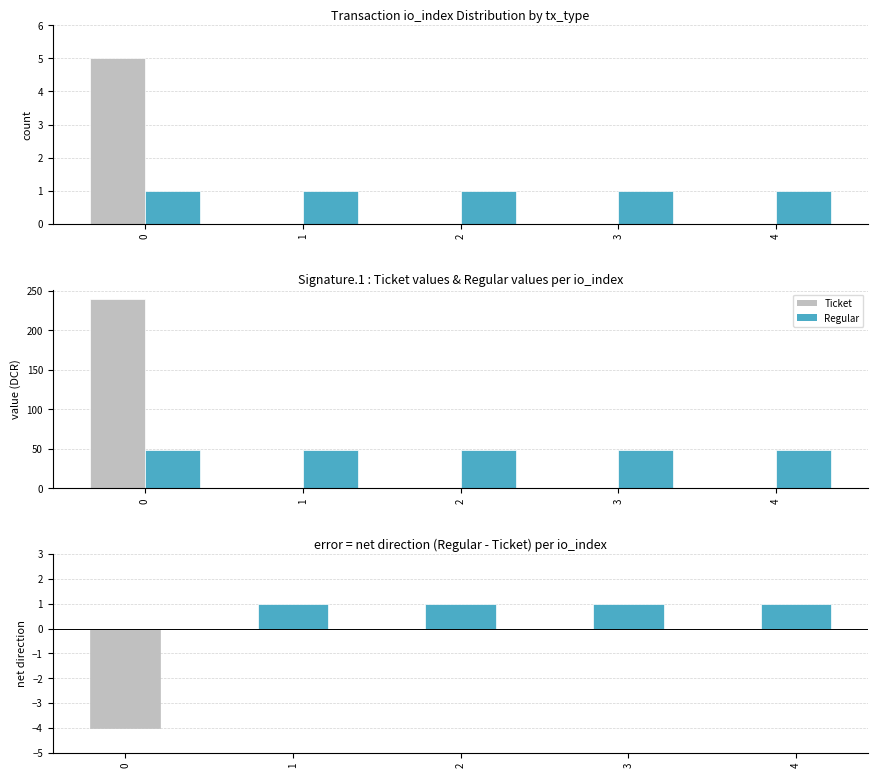

What are all the series names shown in the legend?

Ticket, Regular